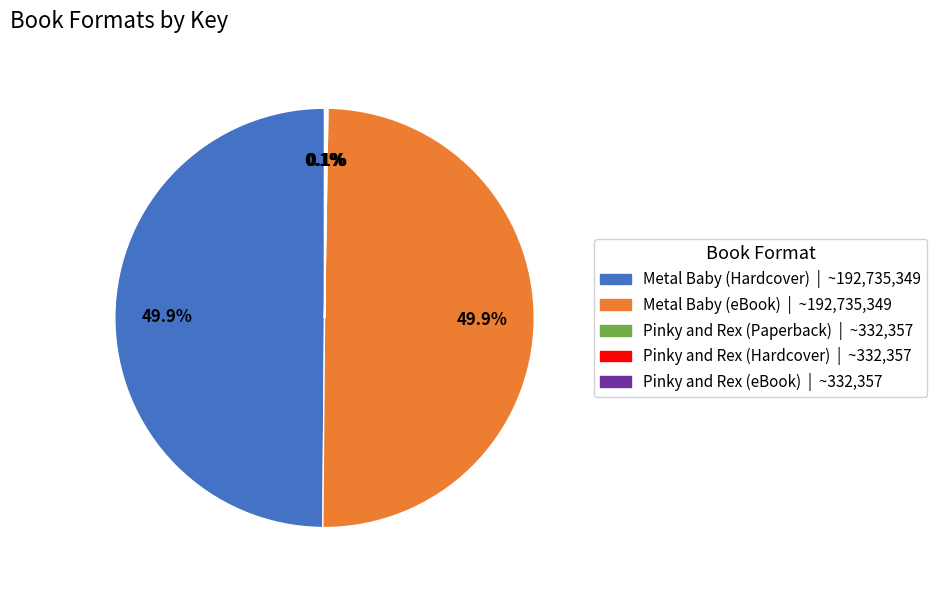

Rank the categories by value from highest to lowest.

Metal Baby (Hardcover), Metal Baby (eBook), Pinky and Rex (Paperback), Pinky and Rex (Hardcover), Pinky and Rex (eBook)